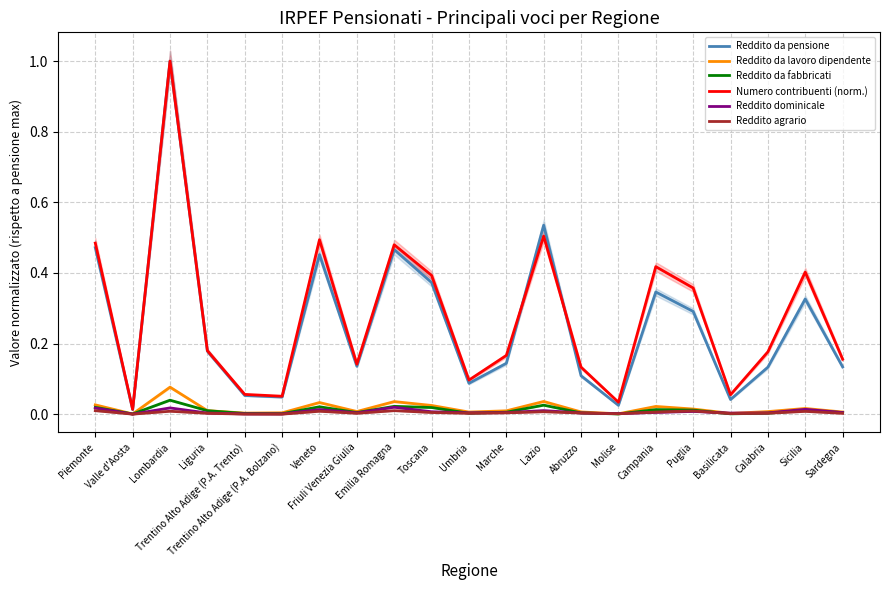

True or false: Reddito da fabbricati and Reddito da pensione intersect in this chart.

False